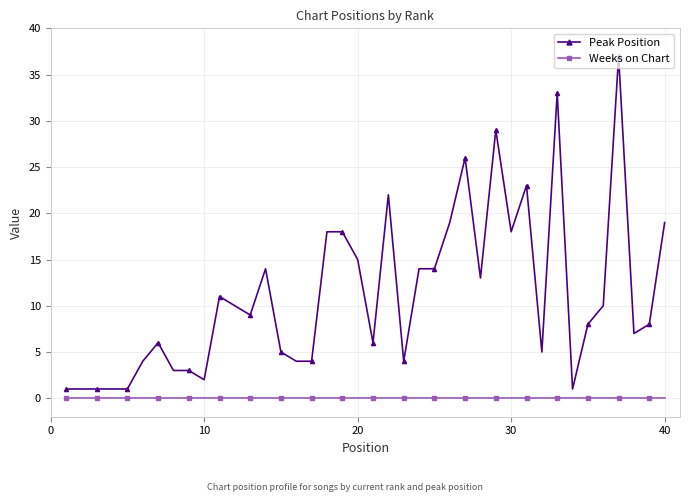

Rank the series by their maximum value, from lowest to highest.

Weeks on Chart, Peak Position